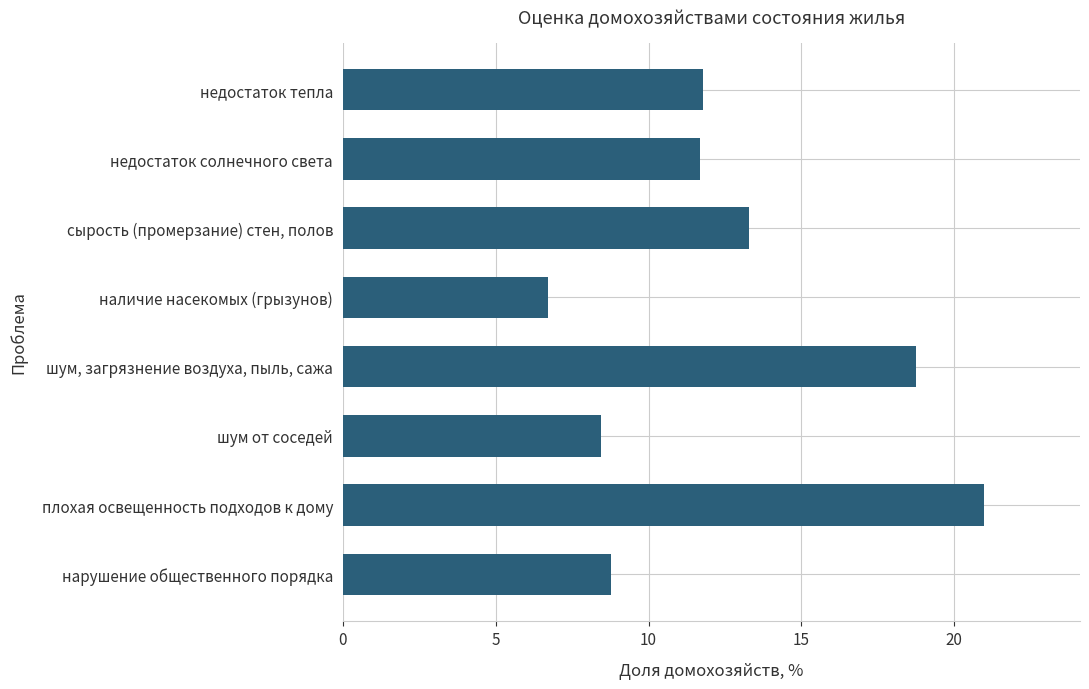

List the labels in order of value, largest first.

плохая освещенность подходов к дому, шум, загрязнение воздуха, пыль, сажа, сырость (промерзание) стен, полов, недостаток тепла, недостаток солнечного света, нарушение общественного порядка, шум от соседей, наличие насекомых (грызунов)